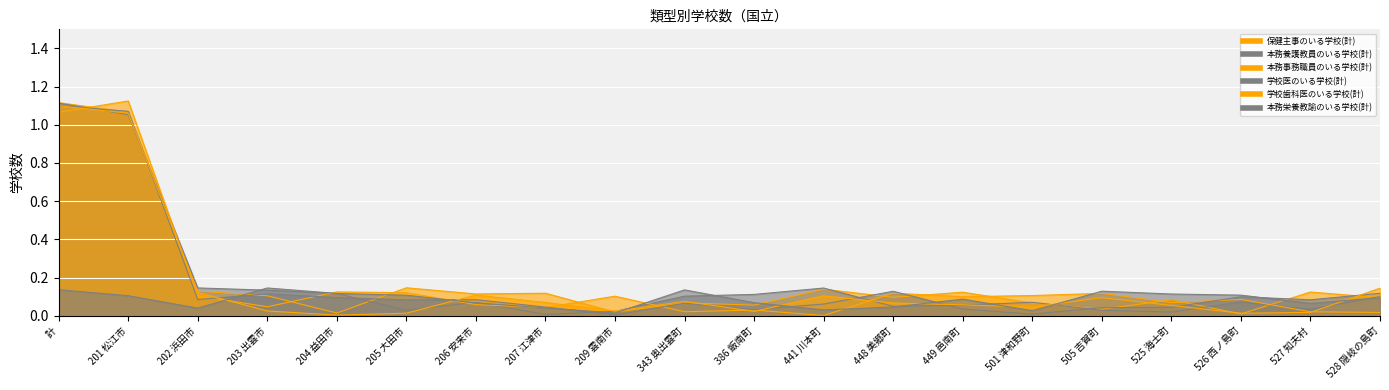

At which label is 学校医のいる学校(計) closest to 0?

526 西ノ島町